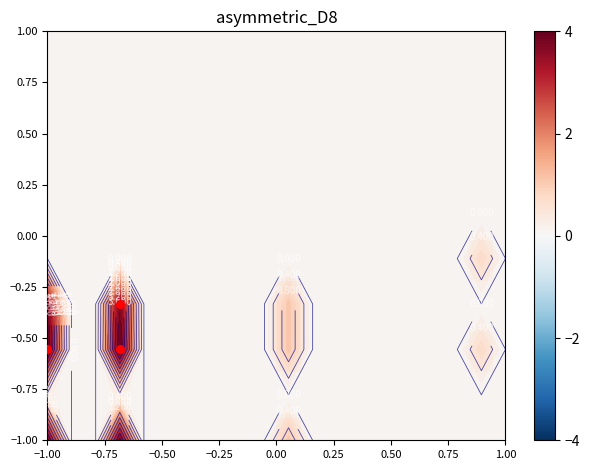

At how many categories does at least one series exceed 2?

2